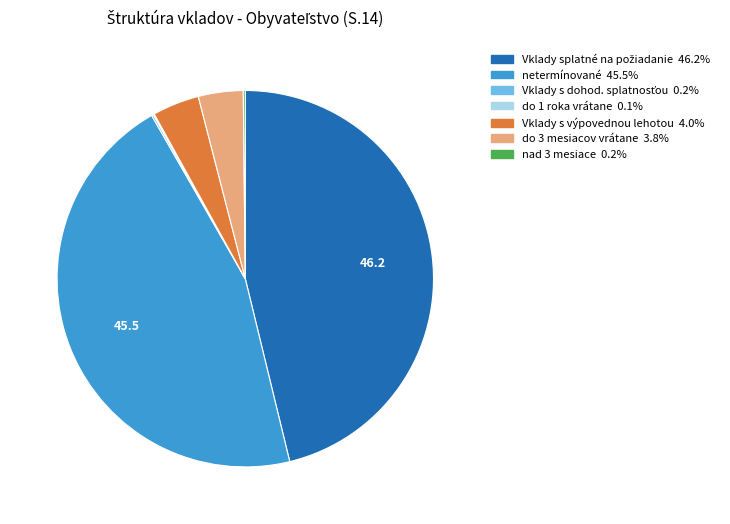

Is there a majority slice in this chart?

No